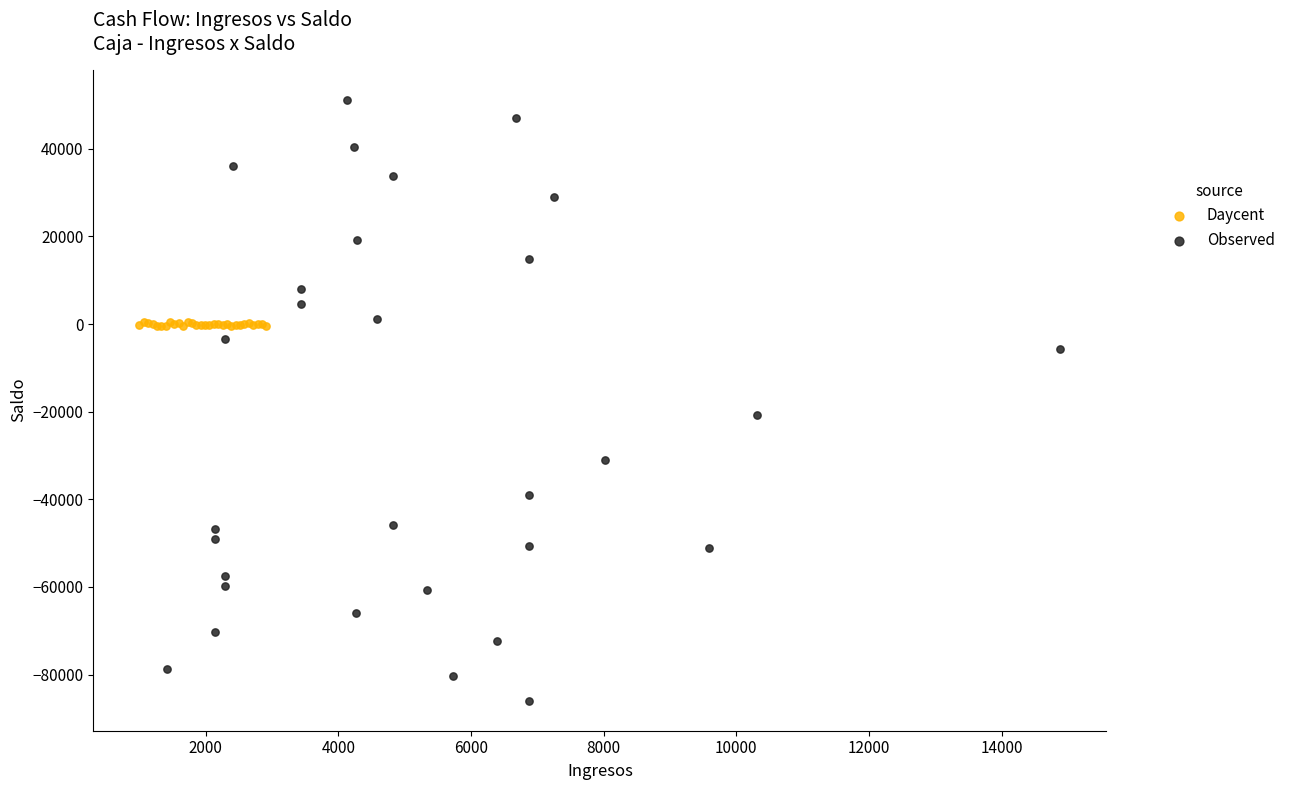

Which series reaches the maximum Y coordinate?

Observed